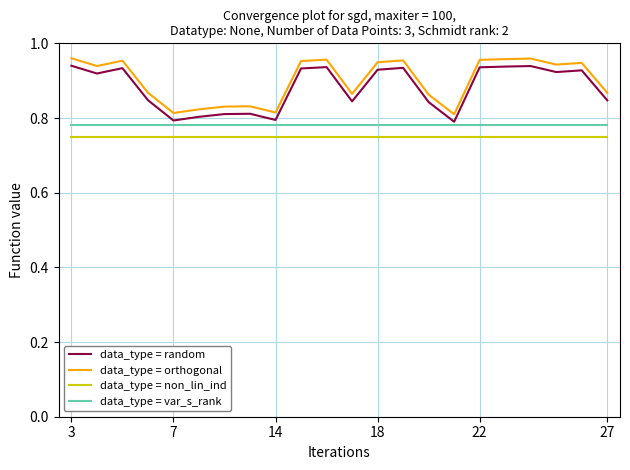

What are all the series names shown in the legend?

data_type = random, data_type = orthogonal, data_type = non_lin_ind, data_type = var_s_rank